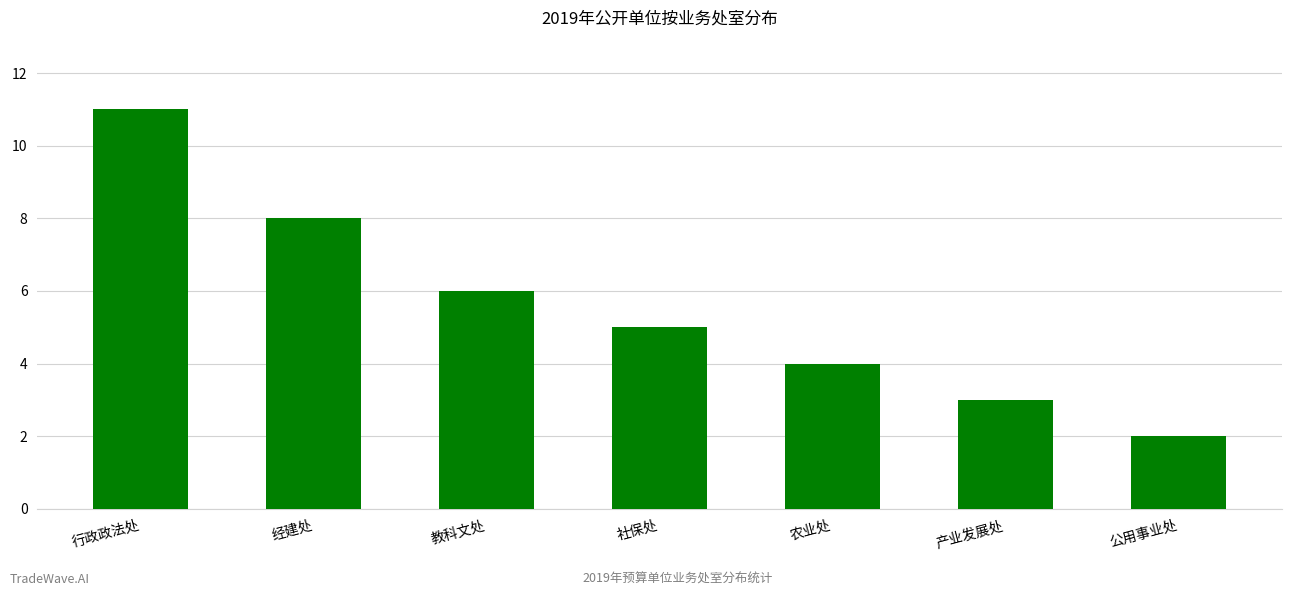

What is the label of the 1st bar from the left?

行政政法处